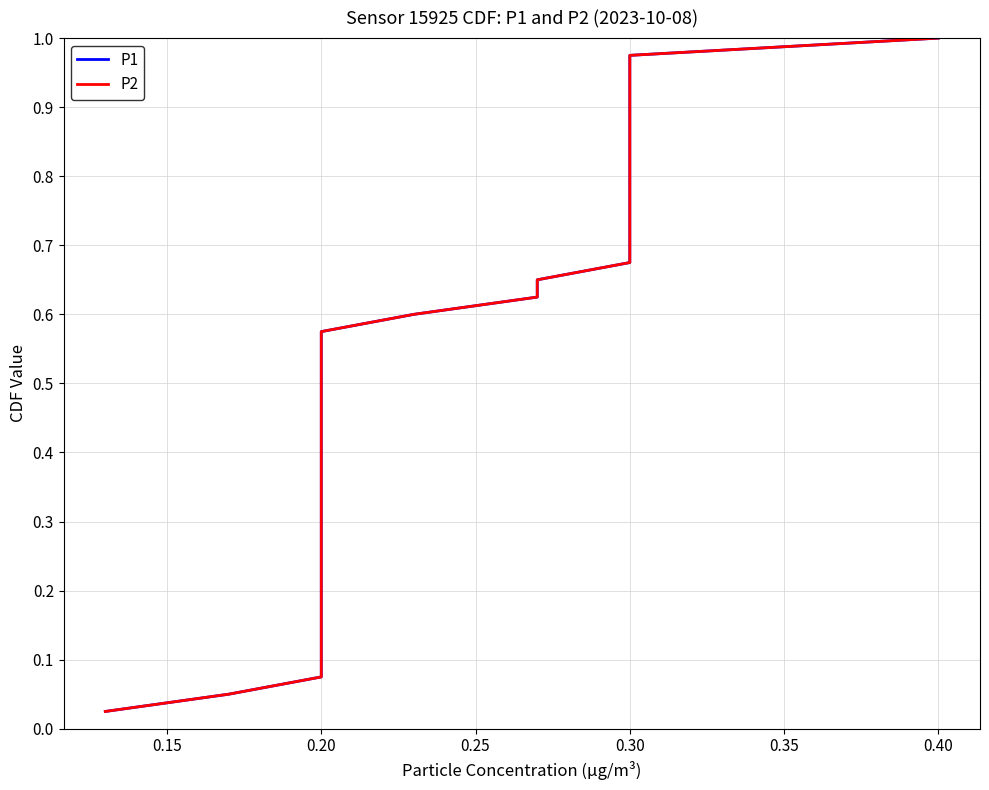

What is the sum of all P2 values?

20.5